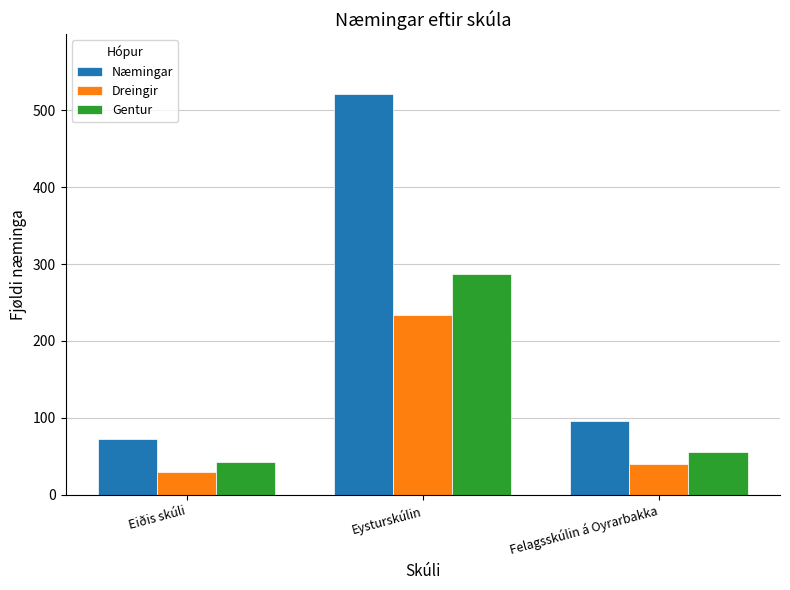

What is the label of the 1st bar from the left?

Eiðis skúli